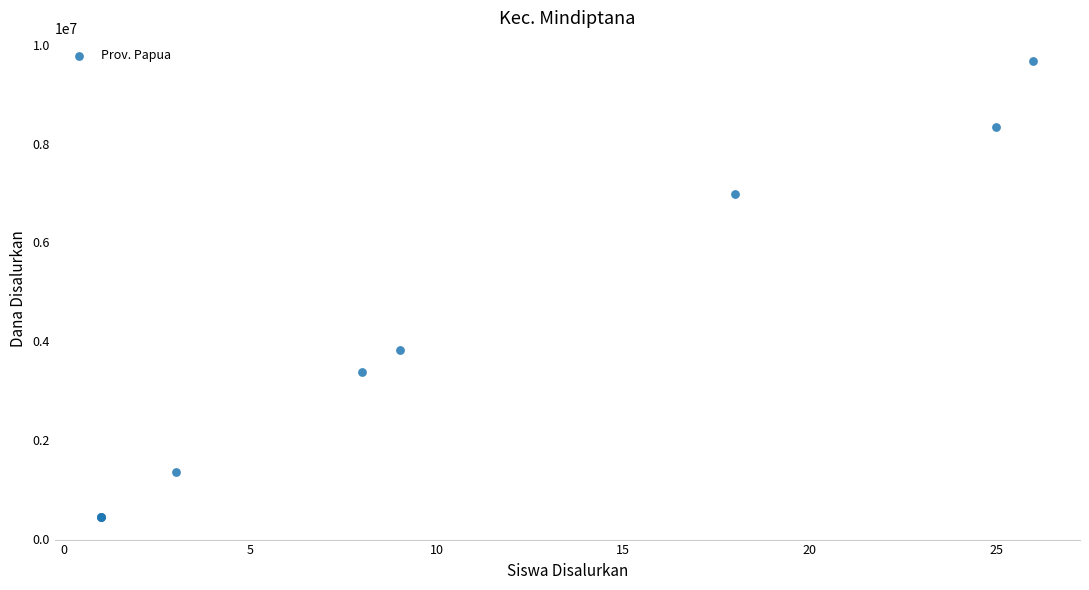

What Y value in the scatter plot is closest to 5062500?

3825000